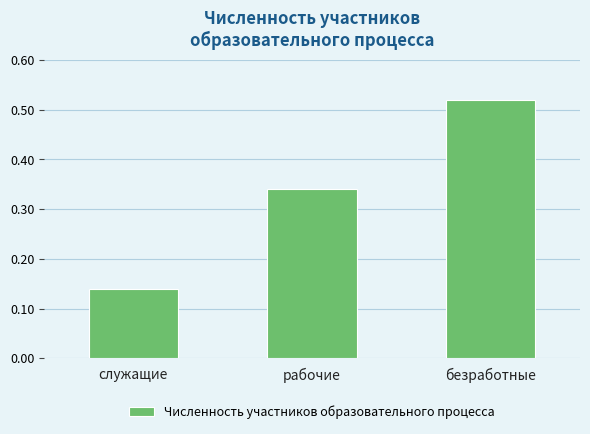

Which category has the highest value across all series?

безработные